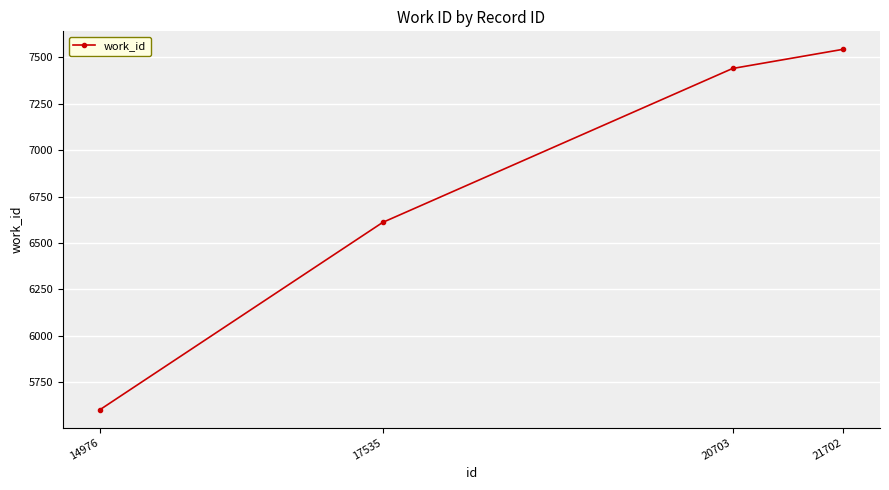

What is the minimum value shown in the chart?

5604